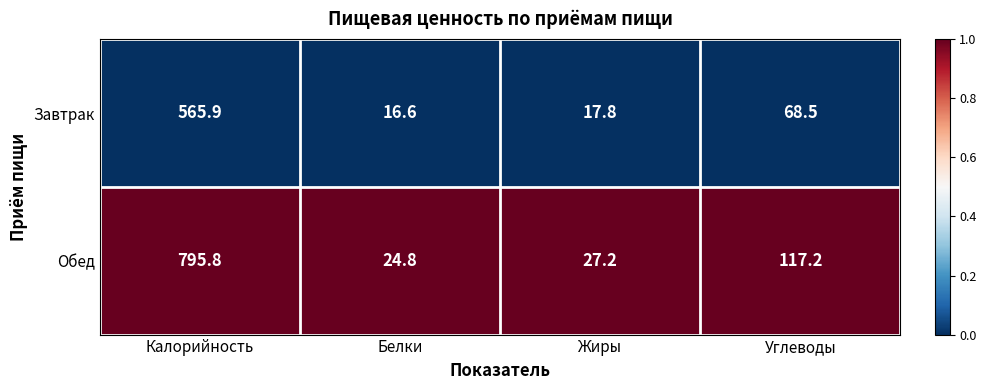

Is the value of Завтрак at Жиры greater than the value of Обед at Углеводы?

No